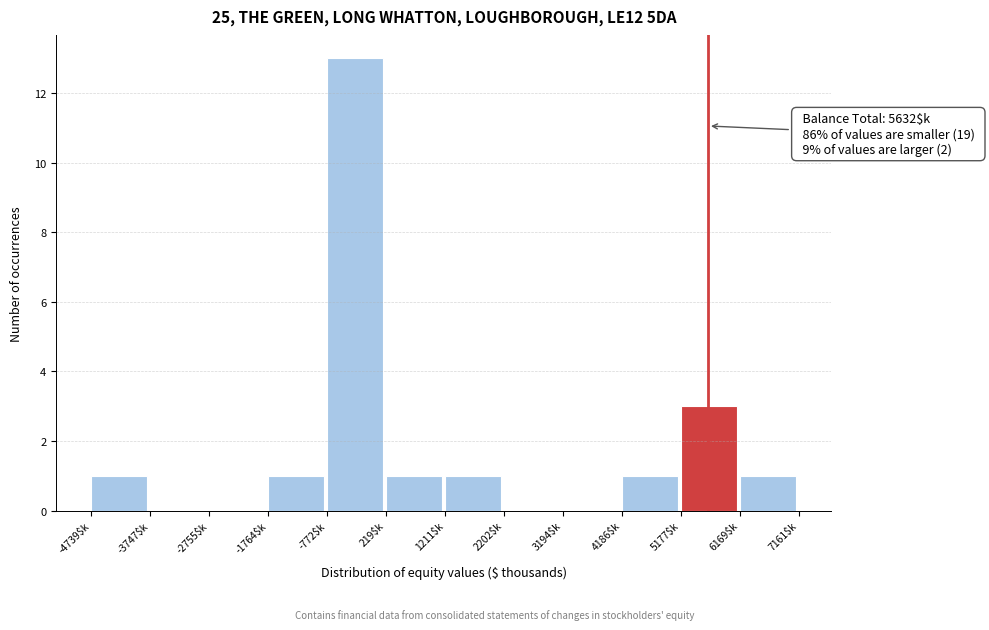

Which range on the x-axis has the tallest bar?

-800 to 200